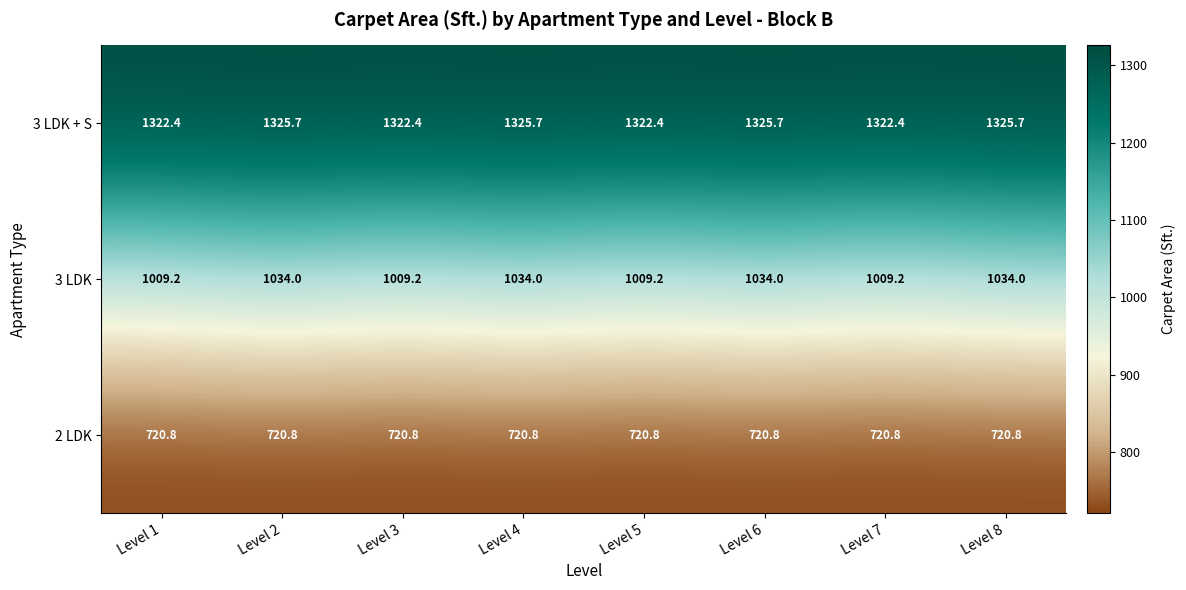

List the series in order of their overall mean, highest first.

3 LDK + S, 3 LDK, 2 LDK